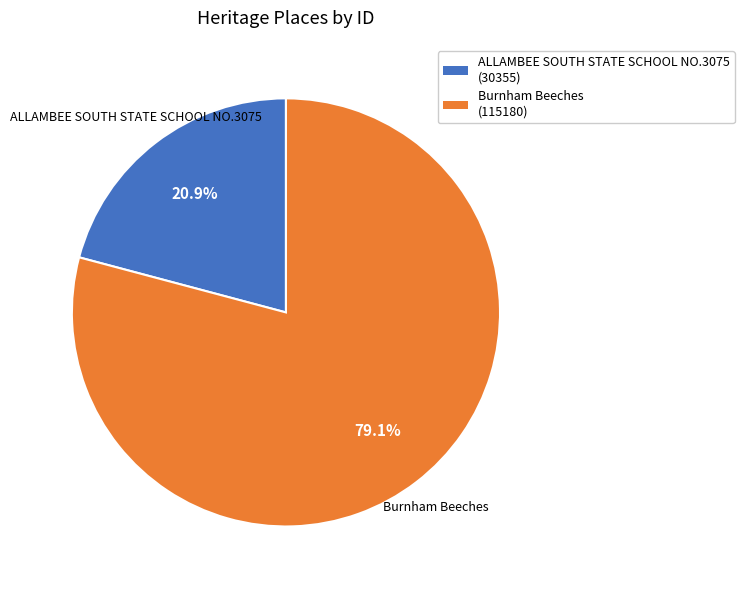

To the nearest percent, what is the difference between the largest and smallest slice percentages?

58%